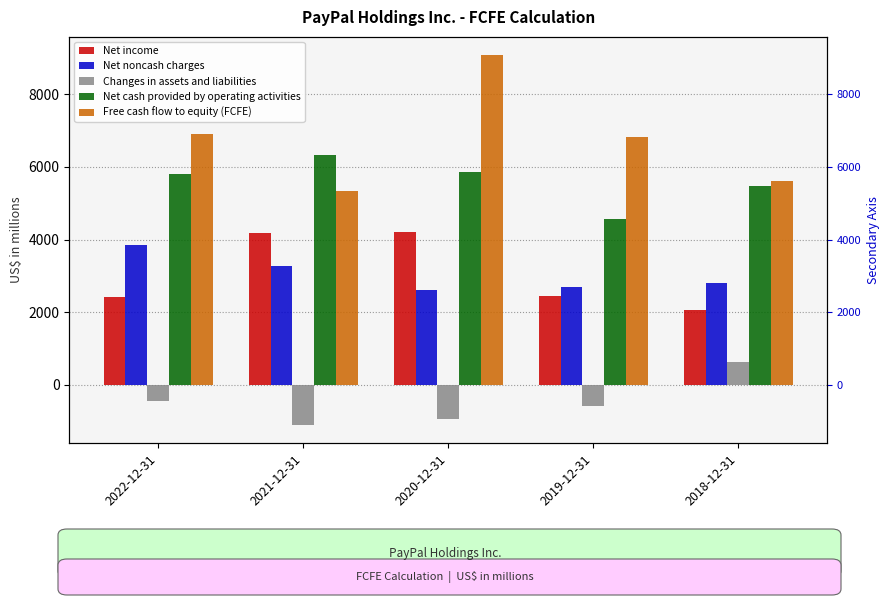

List the series in order of their peak value, lowest first.

Changes in assets and liabilities, Net noncash charges, Net income, Net cash provided by operating activities, Free cash flow to equity (FCFE)